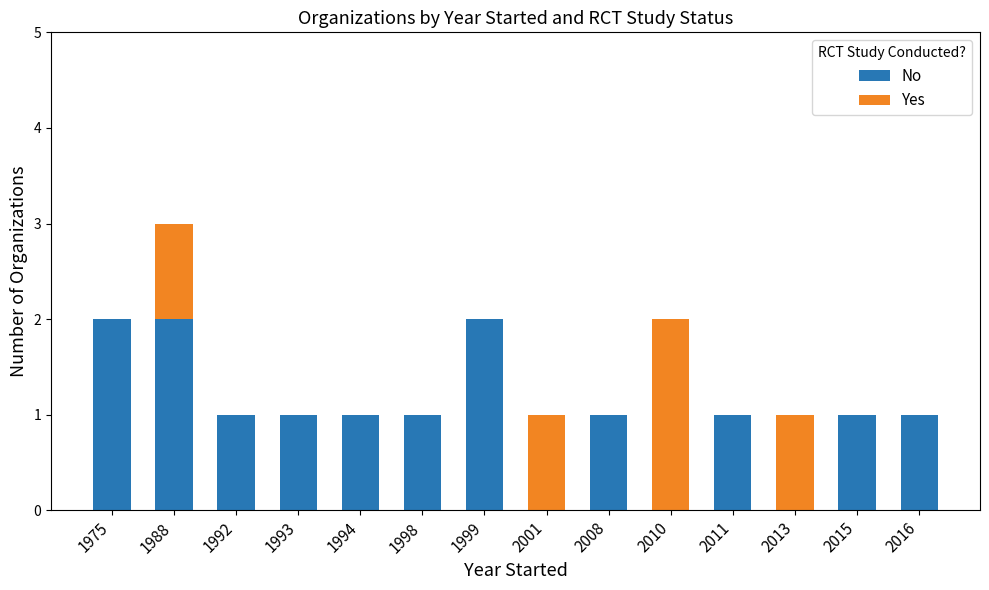

At which category is the sum across all series the highest?

1988